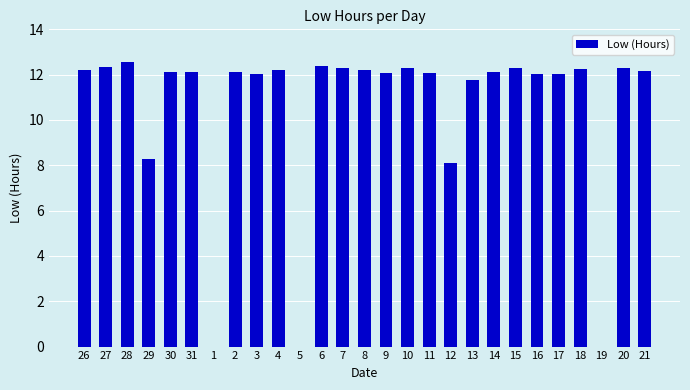

The value at 14 is 12.1. True or false?

True